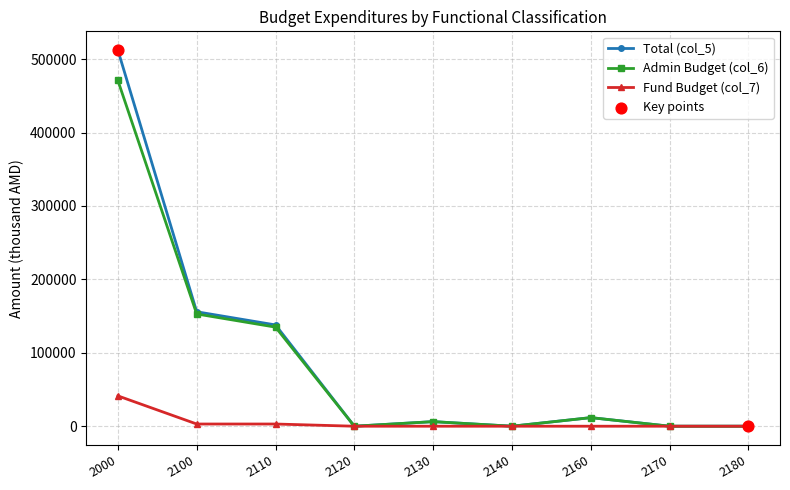

What is the highest value of the Admin Budget (col_6) series?

470927.1